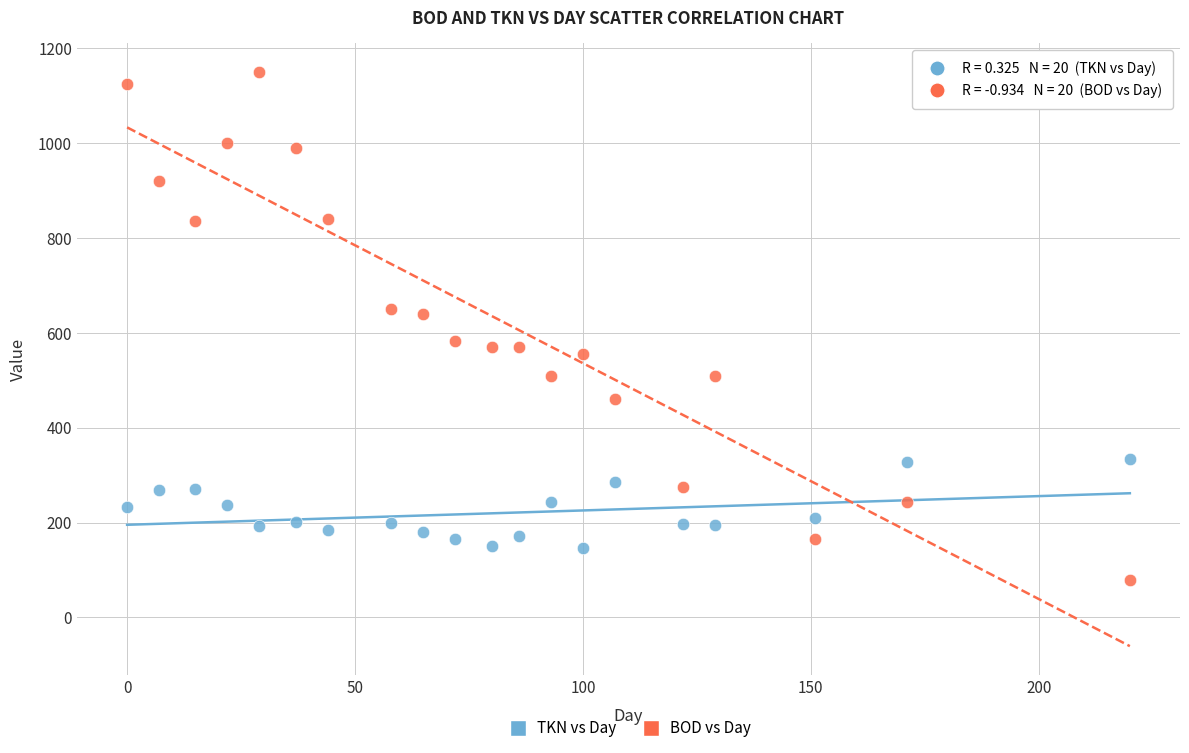

Which series reaches the minimum Y coordinate?

BOD vs Day